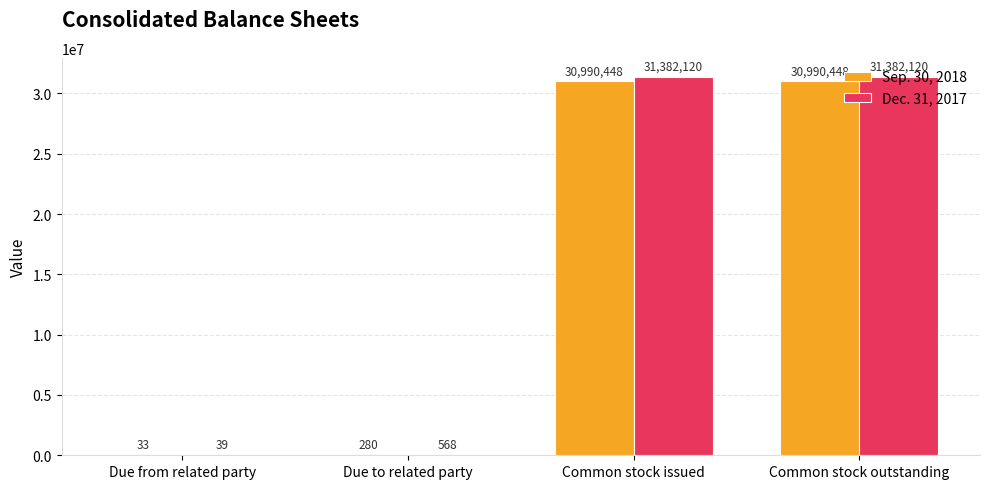

What are all the series names shown in the legend?

Sep. 30, 2018, Dec. 31, 2017